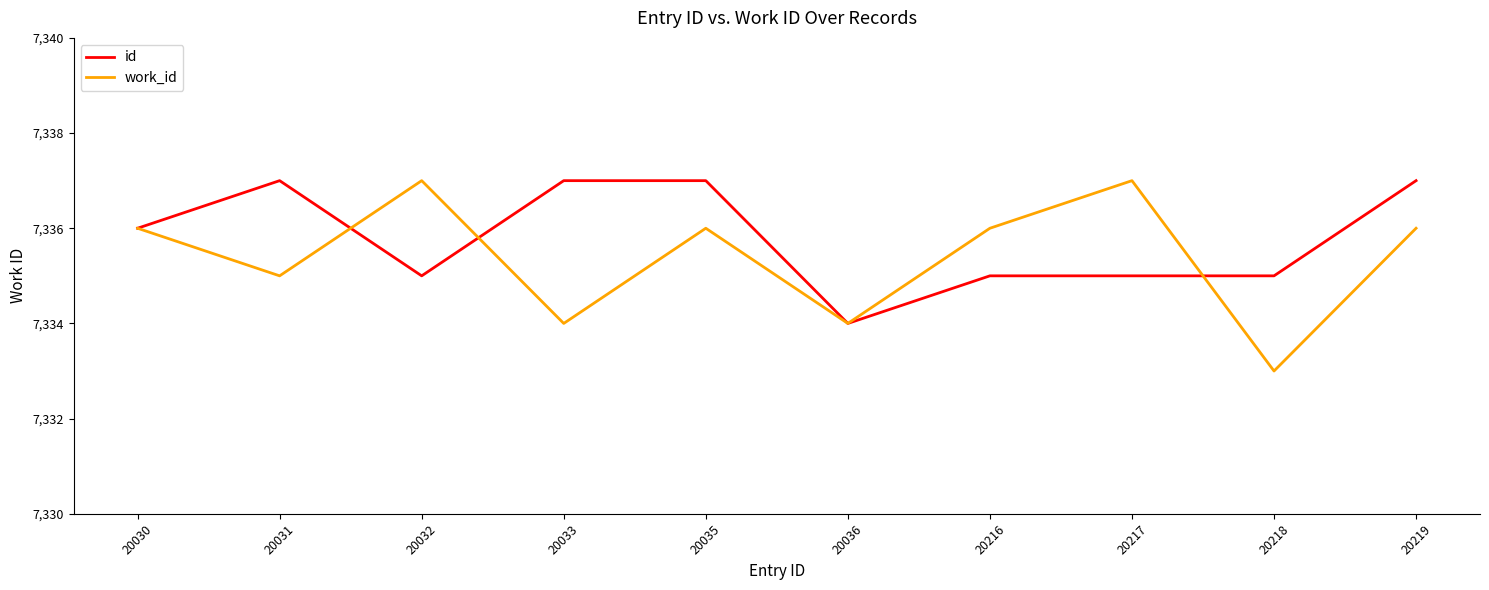

At 20033, list the series in order from smallest to largest.

work_id, id